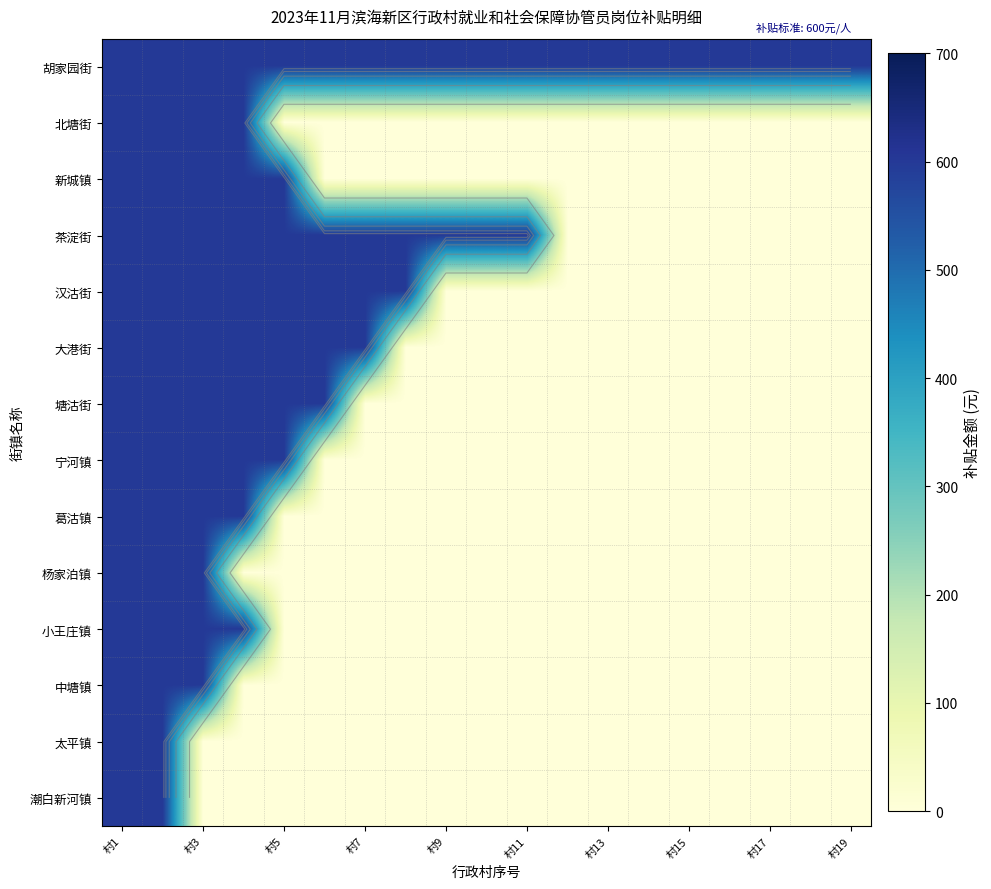

The 新城镇 series shows 0 at 村15. True or false?

True